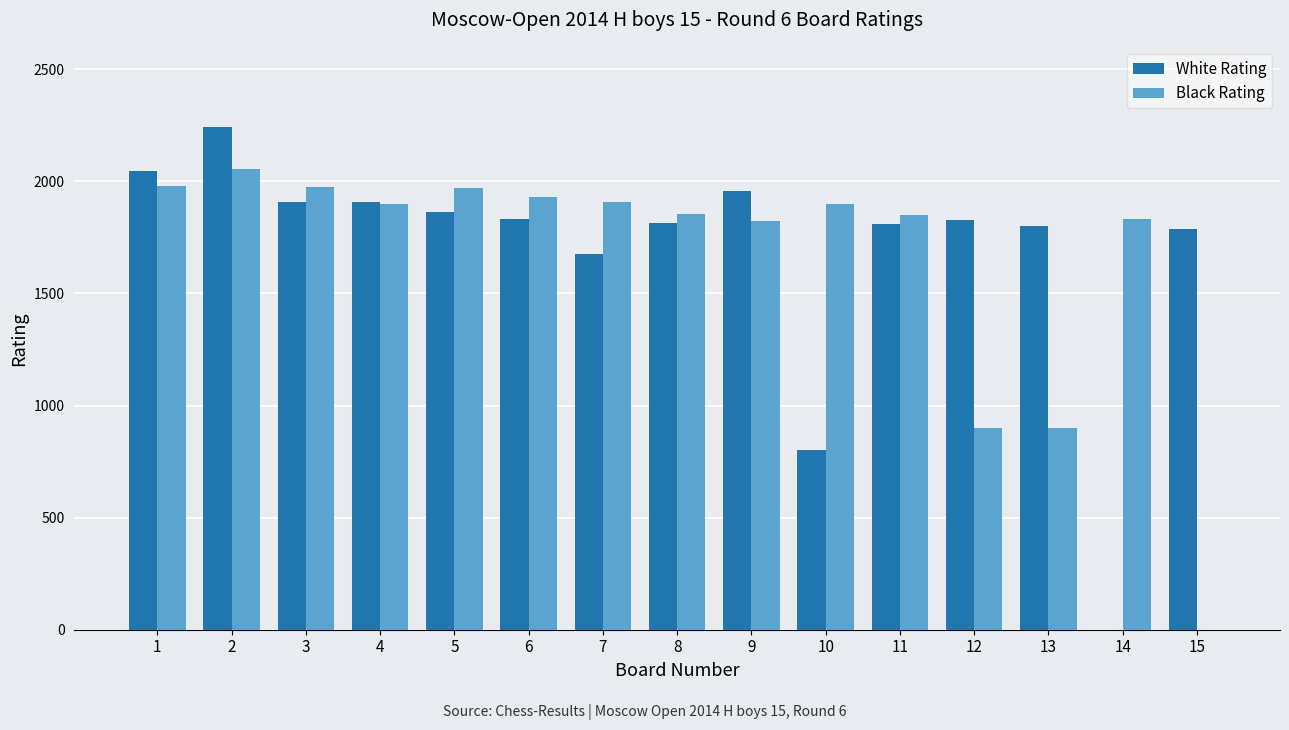

The value of Black Rating at 12 is 900. True or false?

True